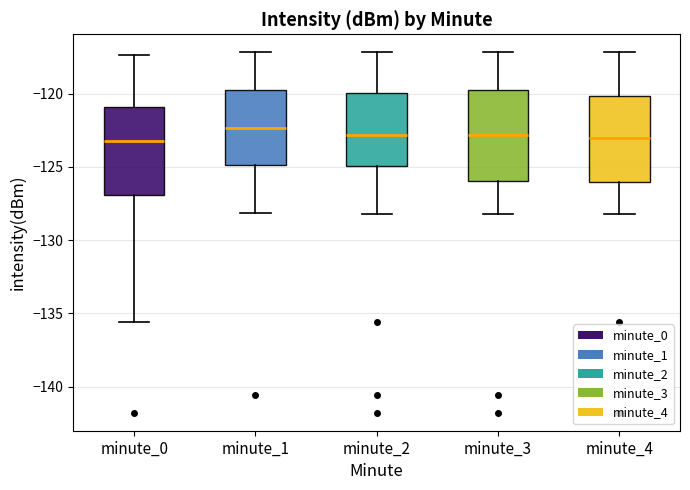

Reading left to right, read every box against the y-axis: the position of its median line, the range the box covers, and the ends of its whiskers. The values are not printed on the chart, so give them approximately, as read against the axis.

minute_0: median -123.0, box -127.0 to -121.0, whiskers -135.5 to -117.5
minute_1: median -122.5, box -125.0 to -120.0, whiskers -128.0 to -117.0
minute_2: median -123.0, box -125.0 to -120.0, whiskers -128.0 to -117.0
minute_3: median -123.0, box -126.0 to -120.0, whiskers -128.0 to -117.0
minute_4: median -123.0, box -126.0 to -120.0, whiskers -128.0 to -117.0